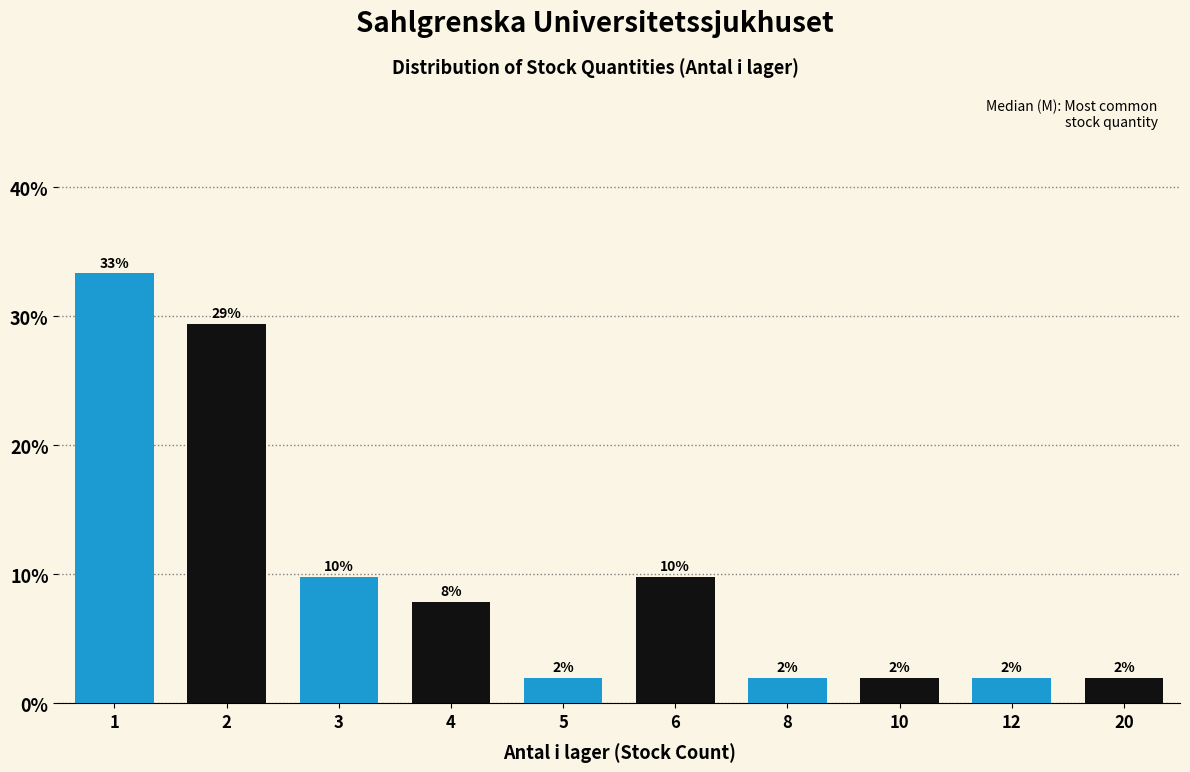

What is the value of the 6th bar from the left?

9.8